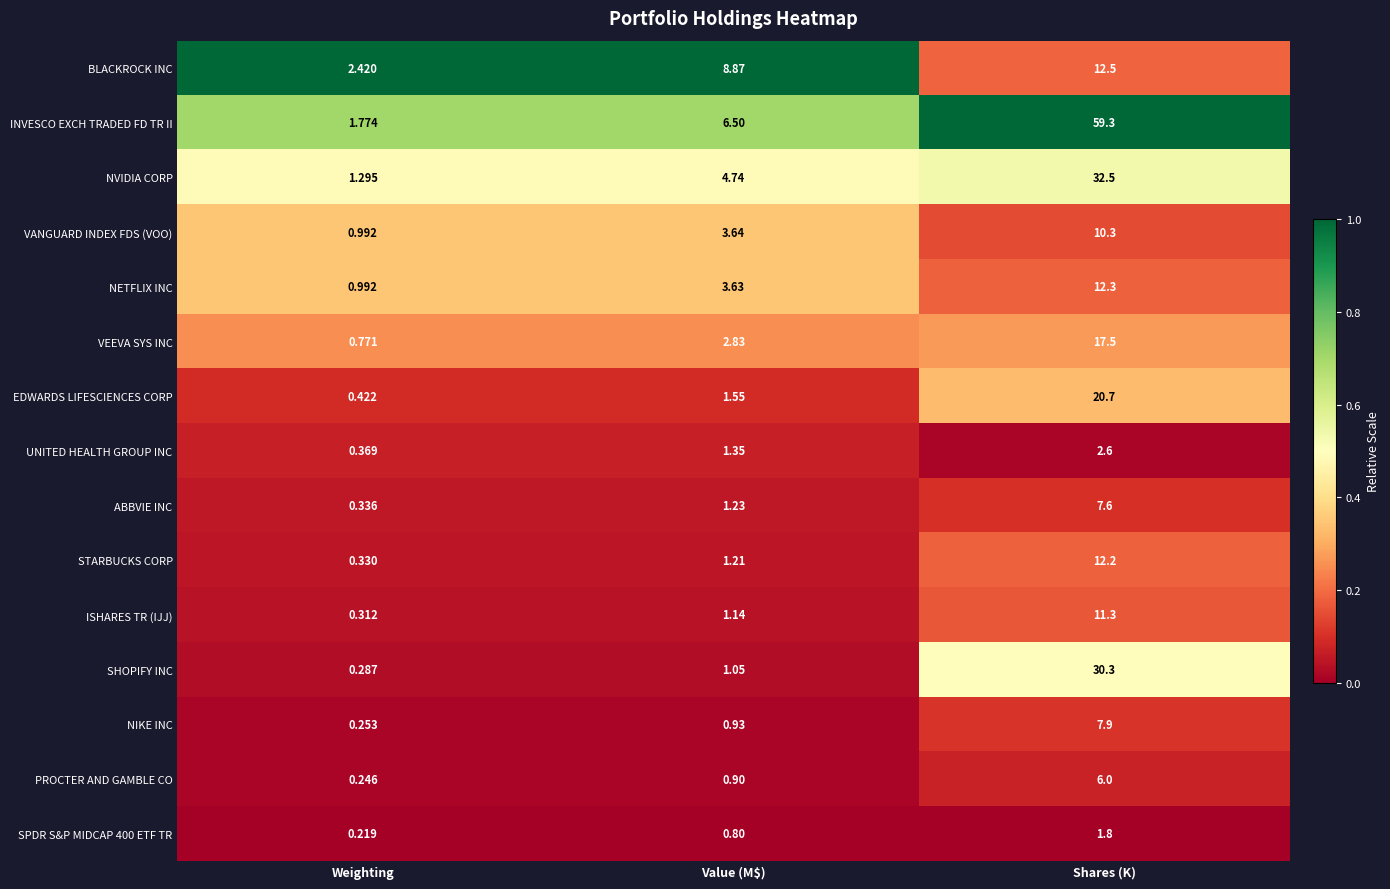

At which category is the sum across all series the highest?

Shares (K)